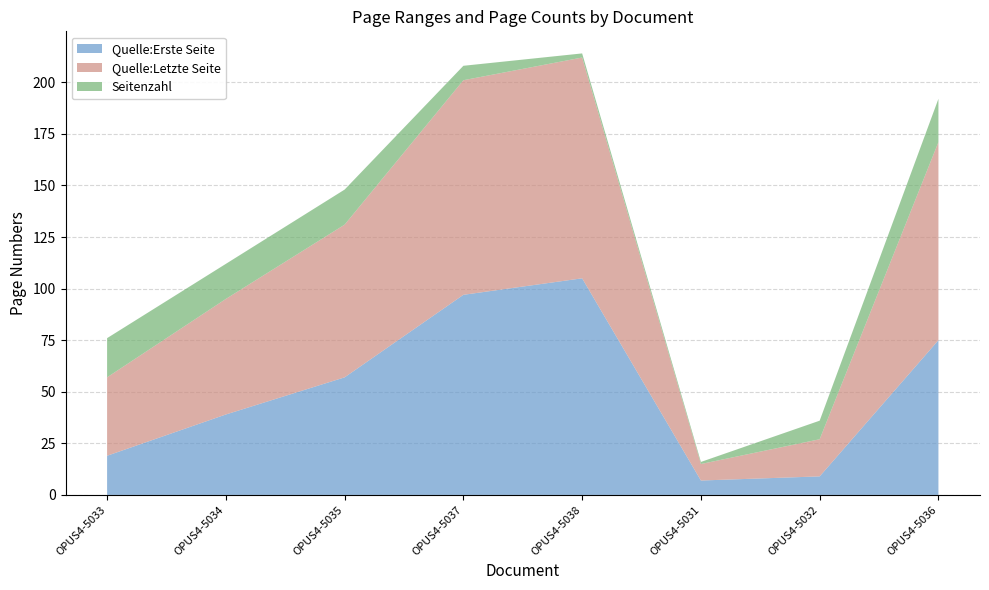

Reading right to left, what are all the values shown in this chart?

Quelle:Erste Seite: OPUS4-5036=75	OPUS4-5032=9	OPUS4-5031=7	OPUS4-5038=105	OPUS4-5037=97	OPUS4-5035=57	OPUS4-5034=39	OPUS4-5033=19
Quelle:Letzte Seite: OPUS4-5036=96	OPUS4-5032=18	OPUS4-5031=8	OPUS4-5038=107	OPUS4-5037=104	OPUS4-5035=74	OPUS4-5034=56	OPUS4-5033=38
Seitenzahl: OPUS4-5036=21	OPUS4-5032=9	OPUS4-5031=1	OPUS4-5038=2	OPUS4-5037=7	OPUS4-5035=17	OPUS4-5034=17	OPUS4-5033=19